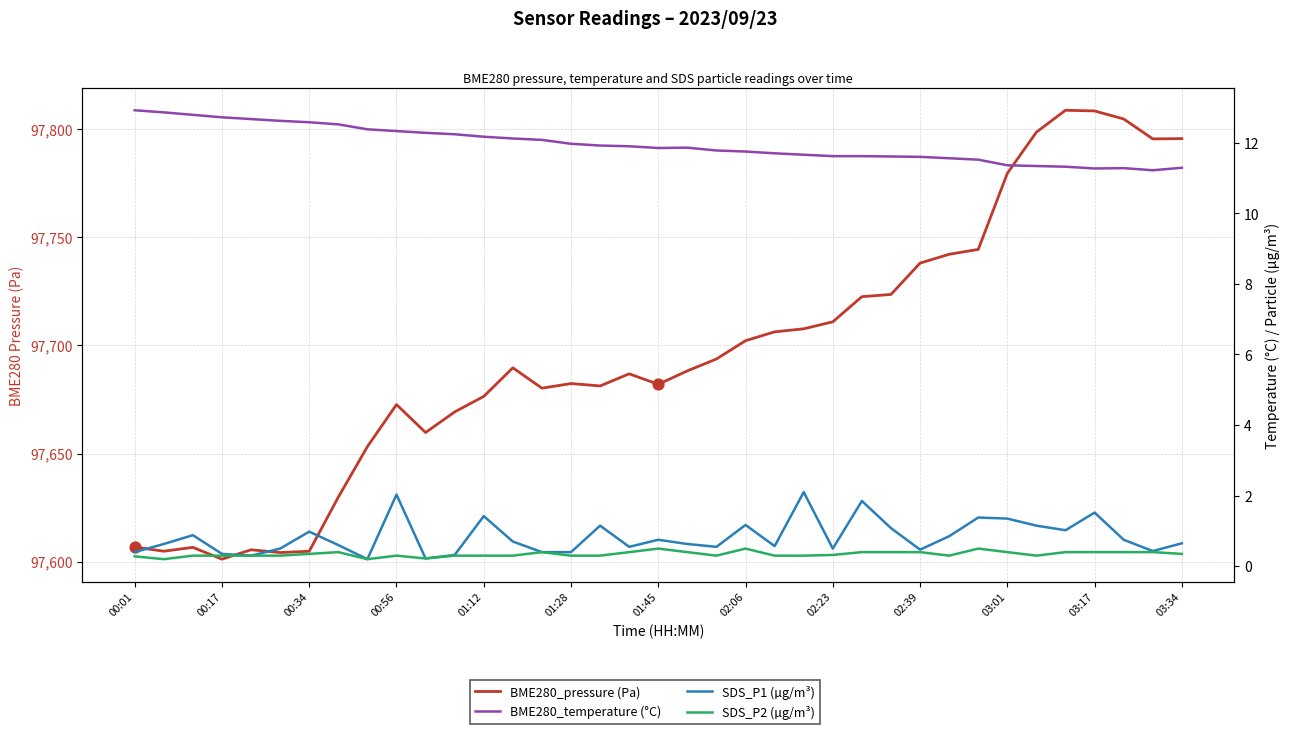

Which series reaches the minimum Y coordinate?

SDS_P1 (µg/m³)